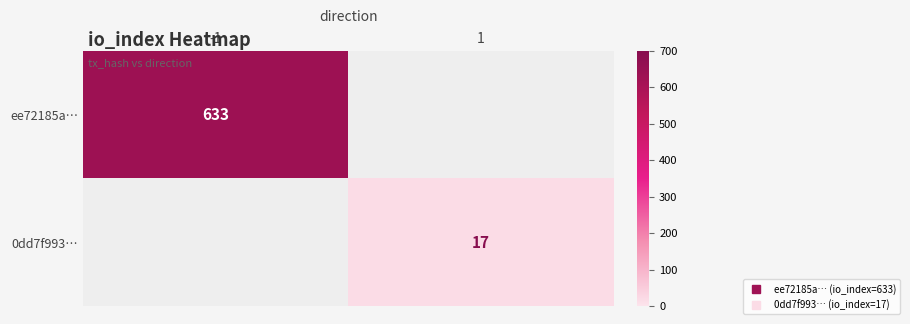

Between 1 and -1, which is larger?

-1